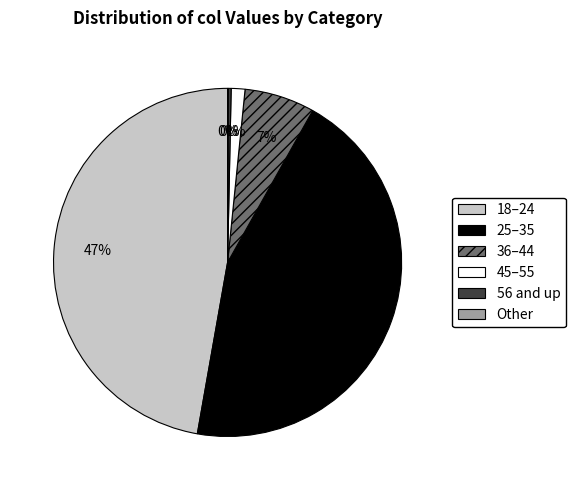

Does any single category account for the majority?

No